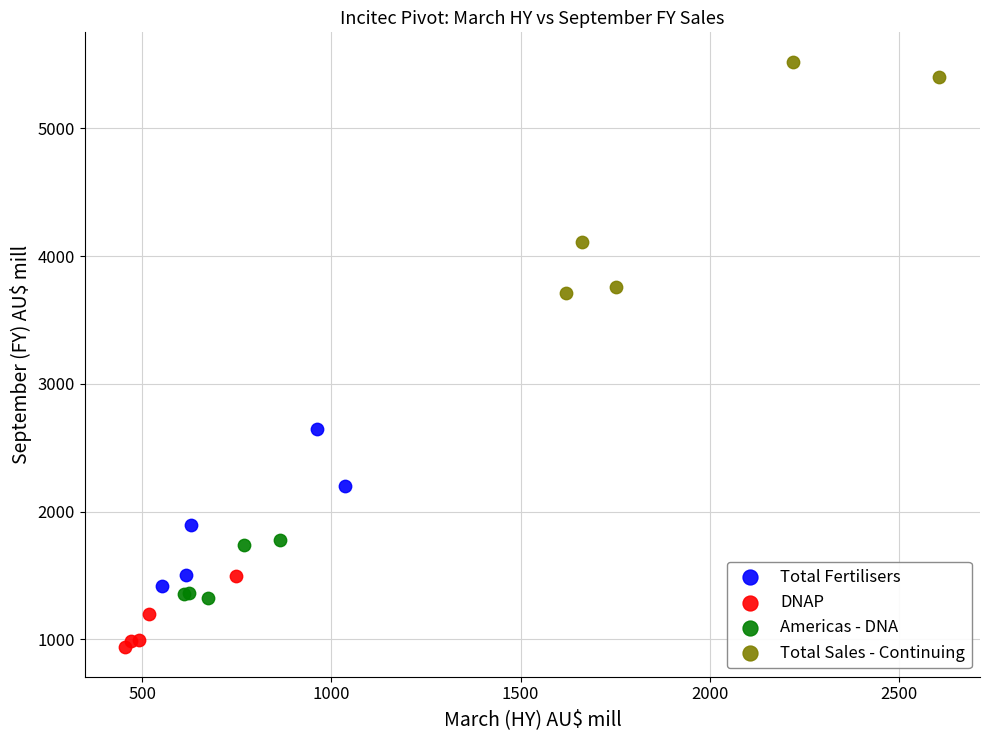

What are all the series names shown in the legend?

Total Fertilisers, DNAP, Americas - DNA, Total Sales - Continuing